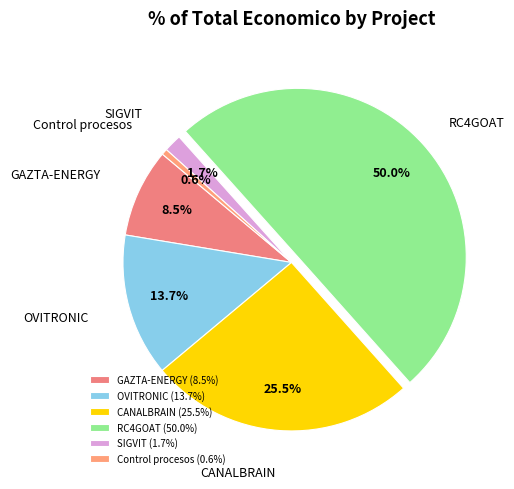

Is it true that CANALBRAIN is 13% of the pie?

False